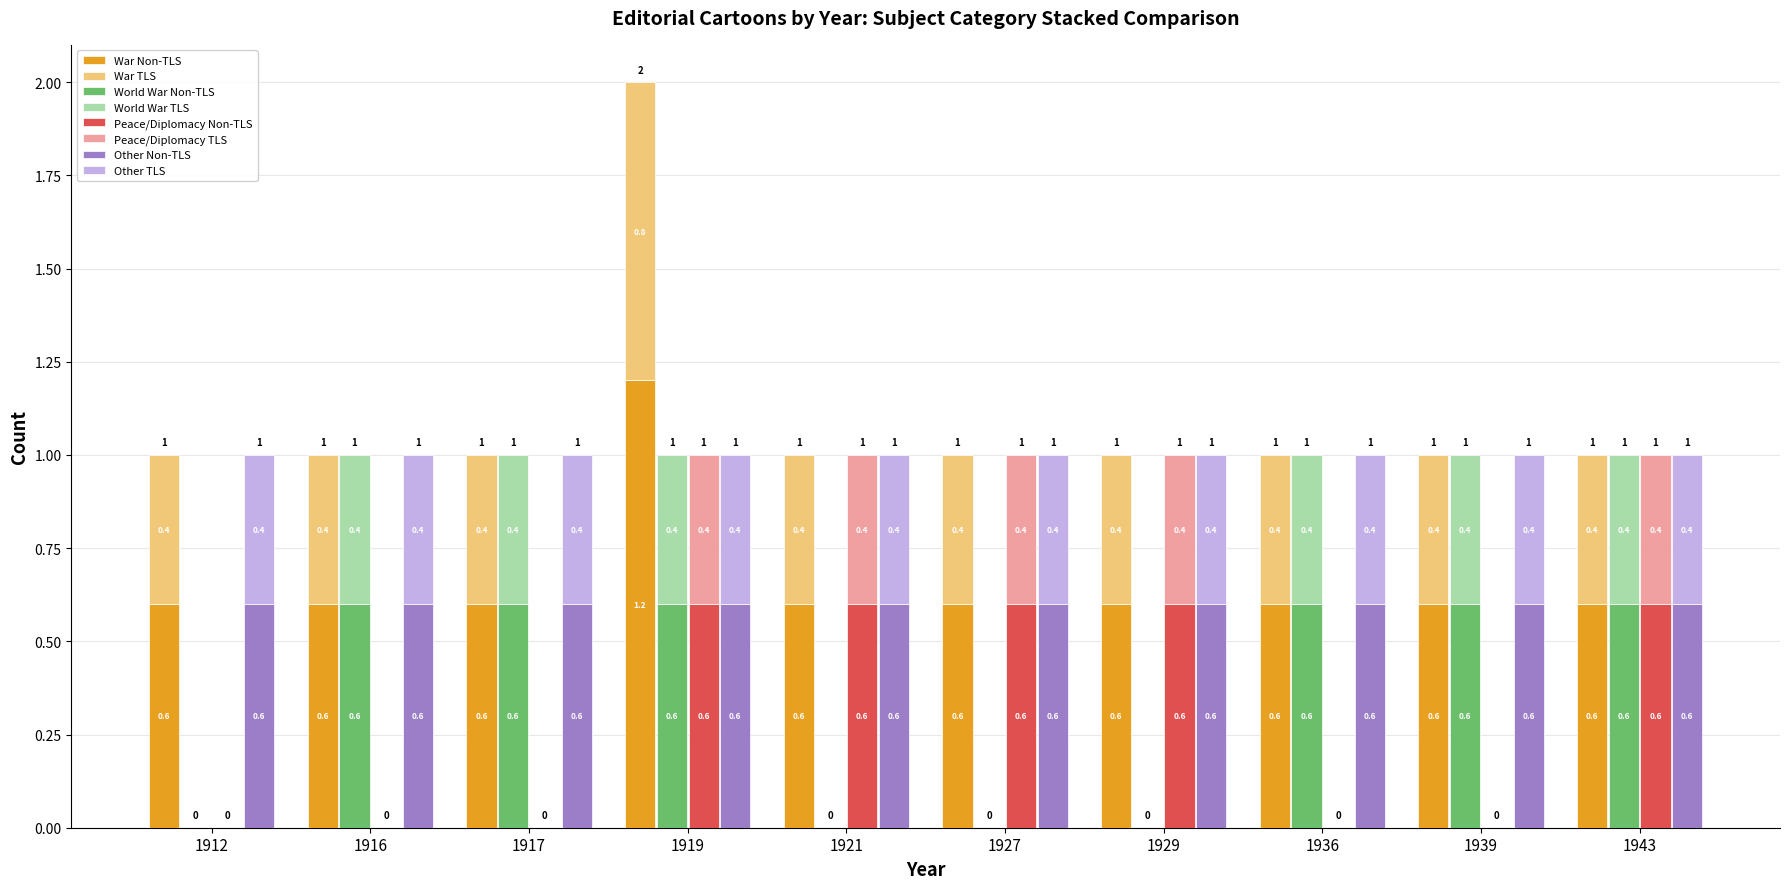

Is it true that World War equals -0.4 at 1912?

False